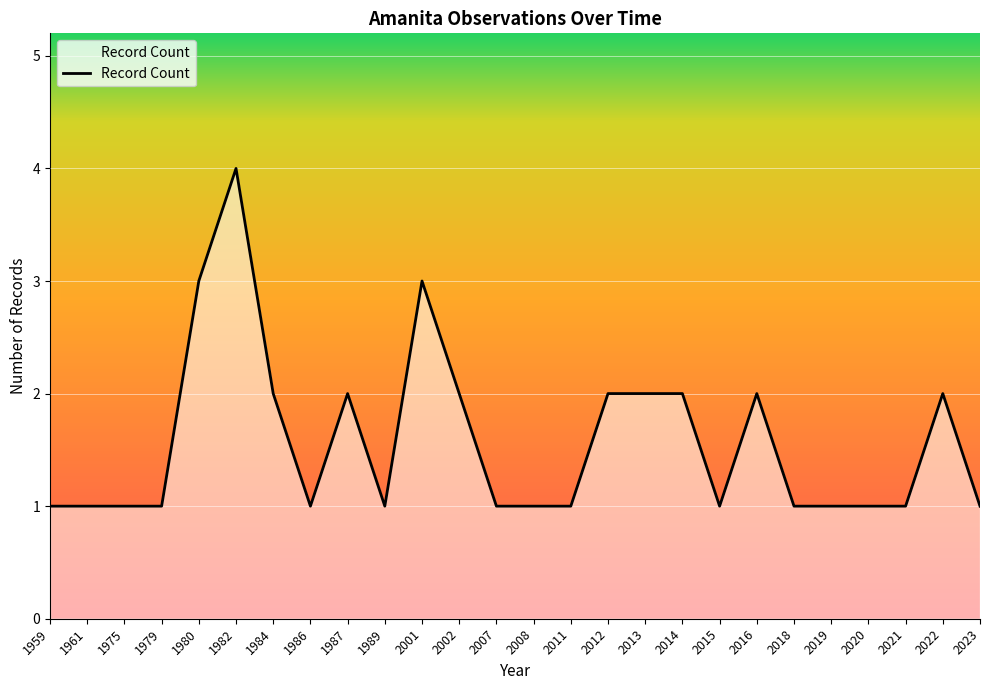

What is the average value?

2